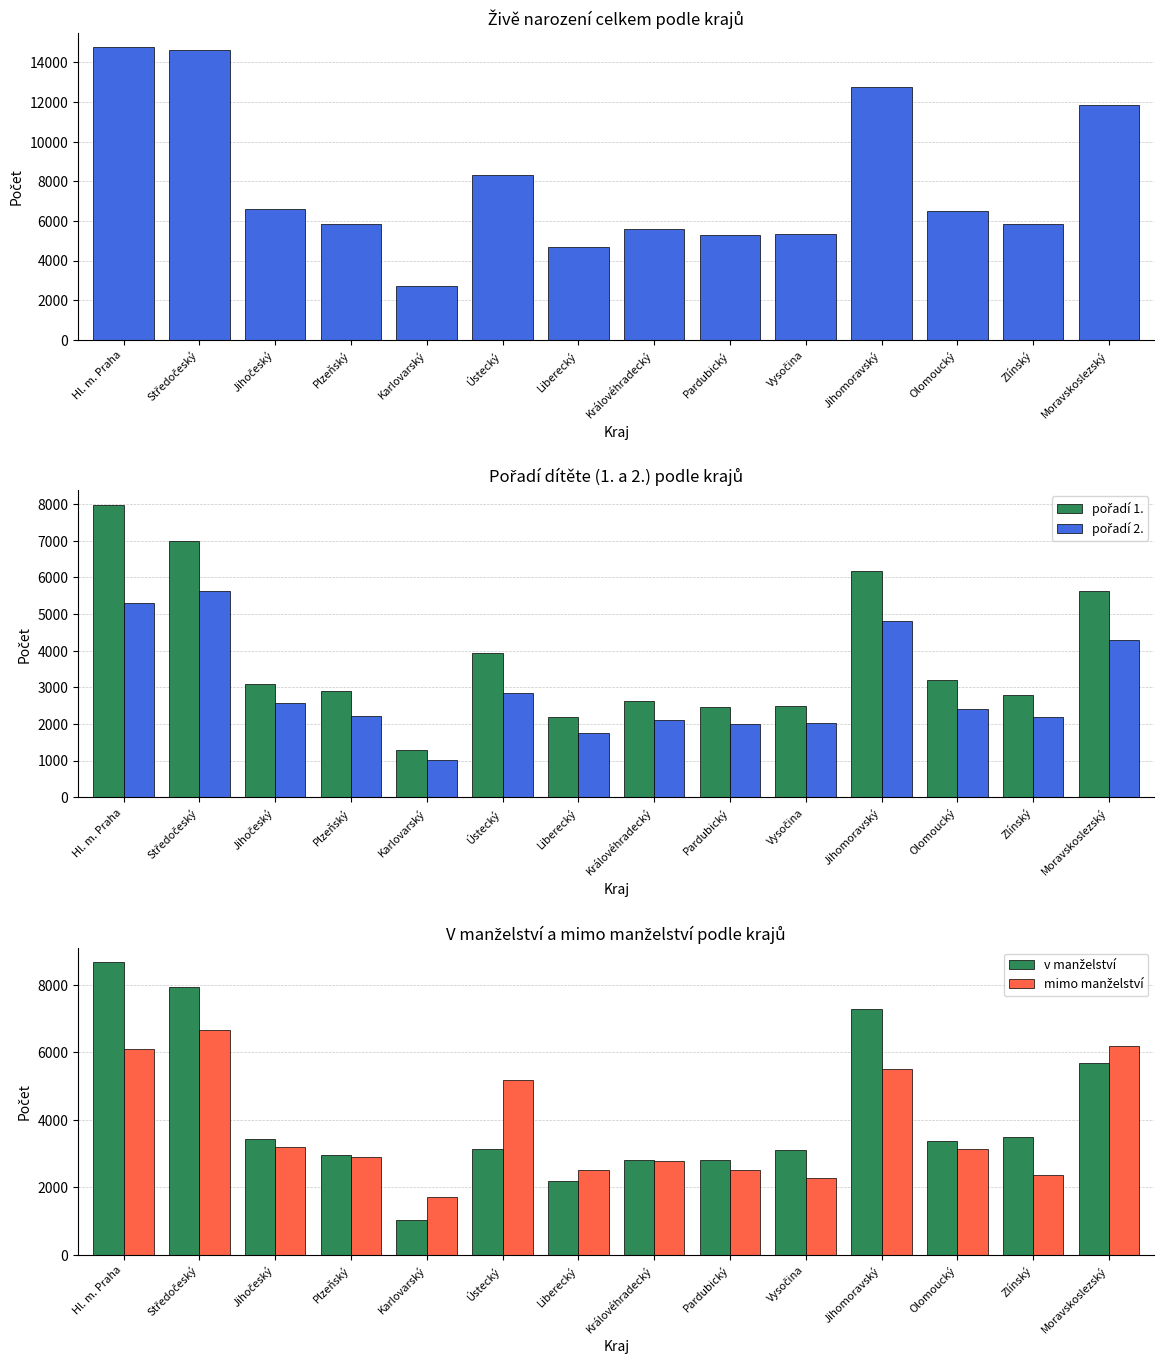

Rank the categories by mimo manželství value from lowest to highest.

Karlovarský, Vysočina, Zlínský, Pardubický, Liberecký, Královéhradecký, Plzeňský, Olomoucký, Jihočeský, Ústecký, Jihomoravský, Hl. m. Praha, Moravskoslezský, Středočeský